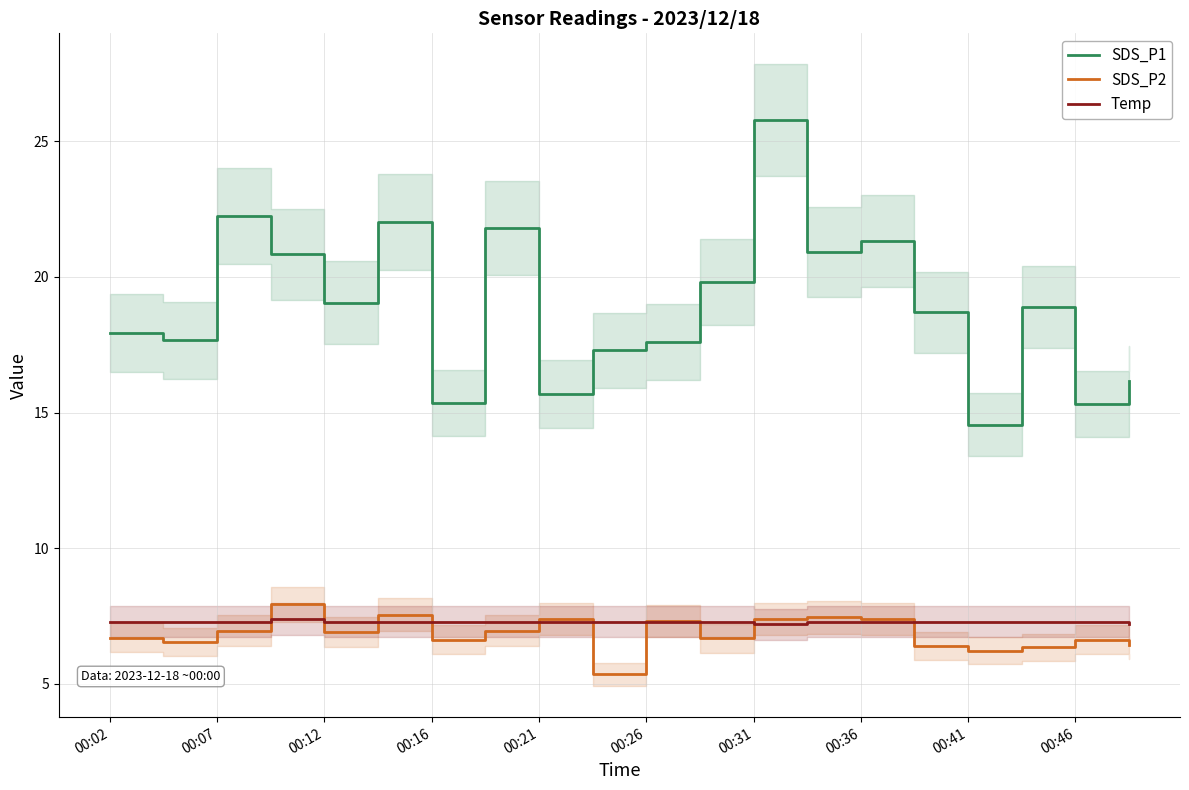

What is the sum of all SDS_P2 values?

137.2